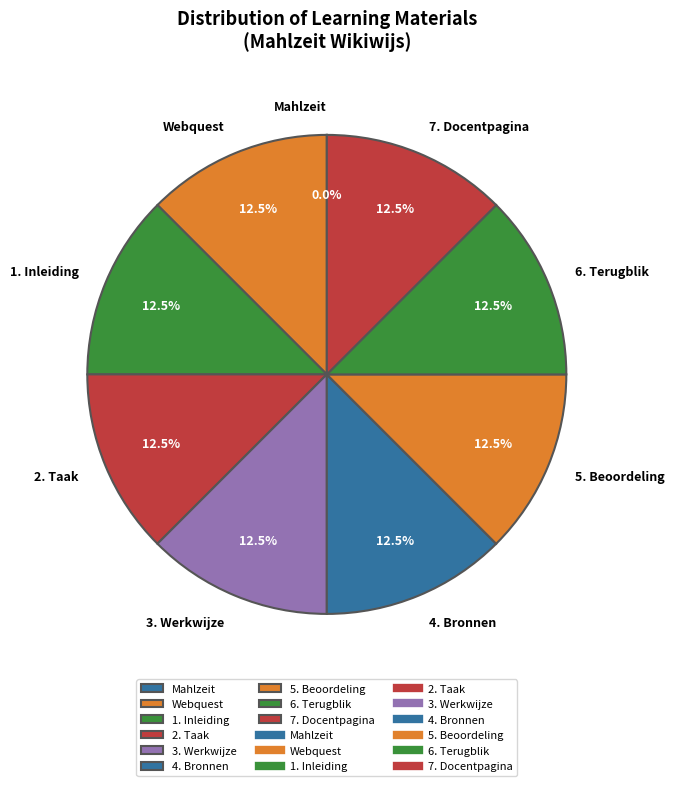

Is there any slice that represents more than half of the pie?

No